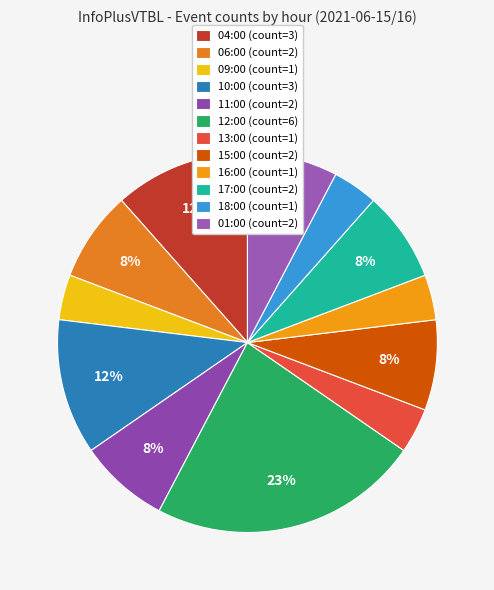

To the nearest percent, what portion does 18:00 represent?

4%